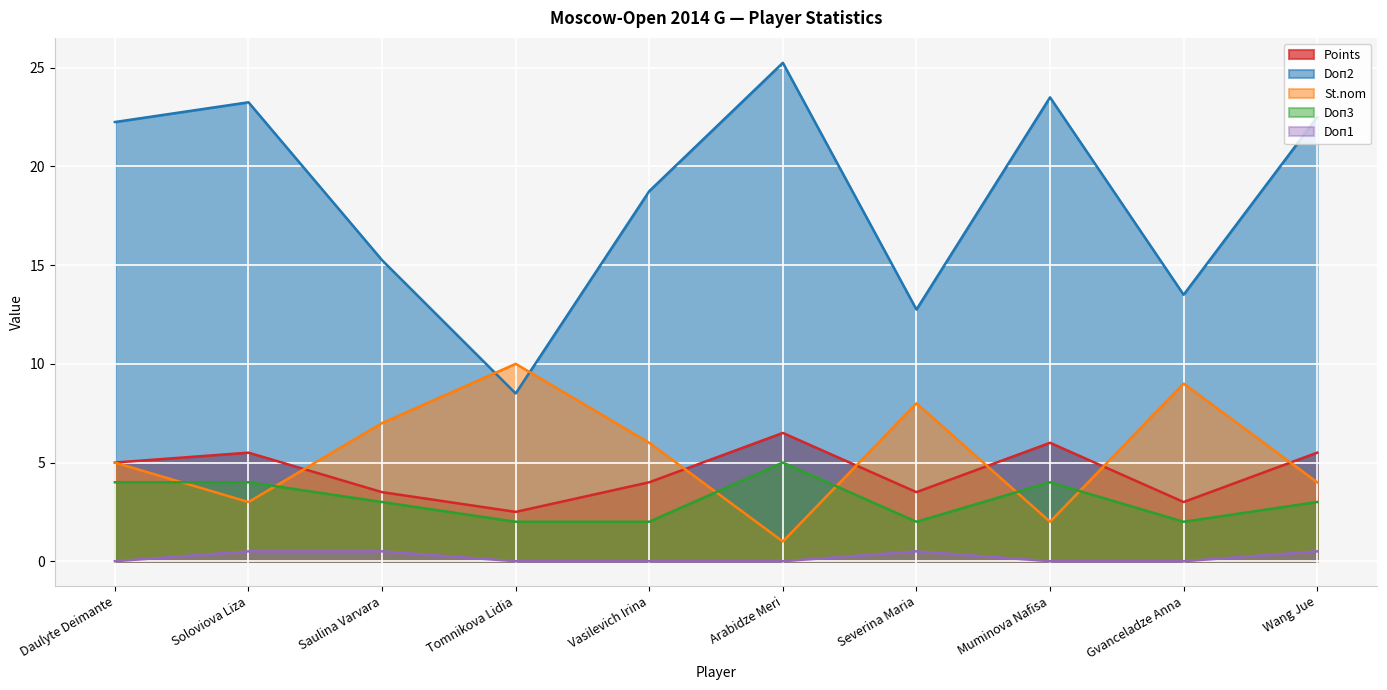

Which label corresponds to the smallest value in the chart?

Daulyte Deimante